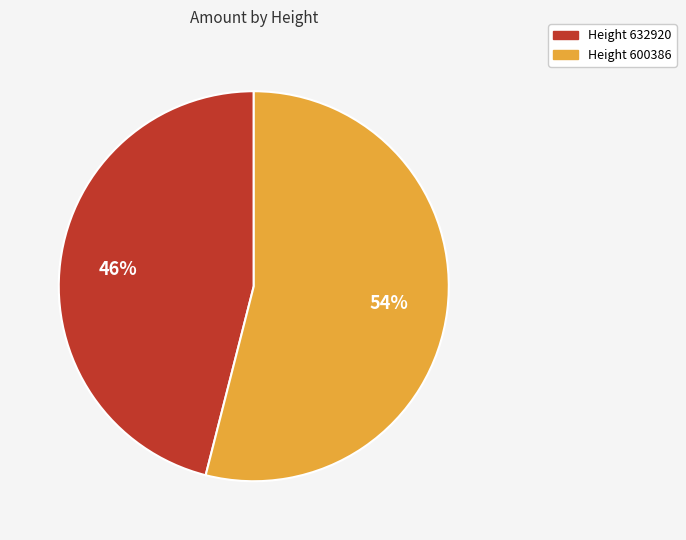

Rank the categories by value from lowest to highest.

Height 632920, Height 600386